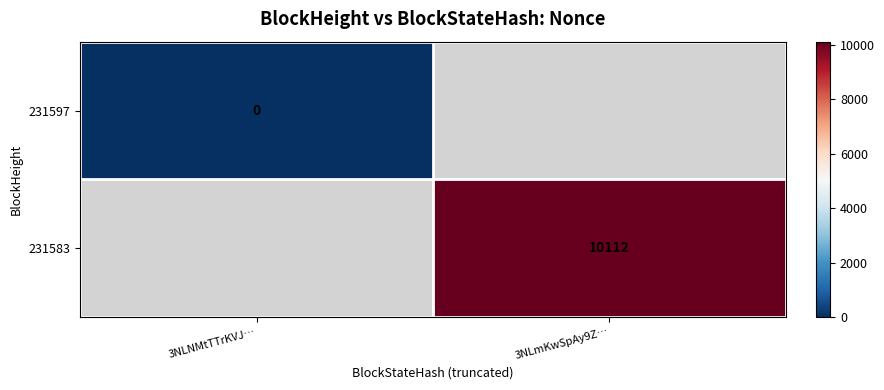

Which label corresponds to the smallest value in the chart?

3NLNMtTTrKVJ…